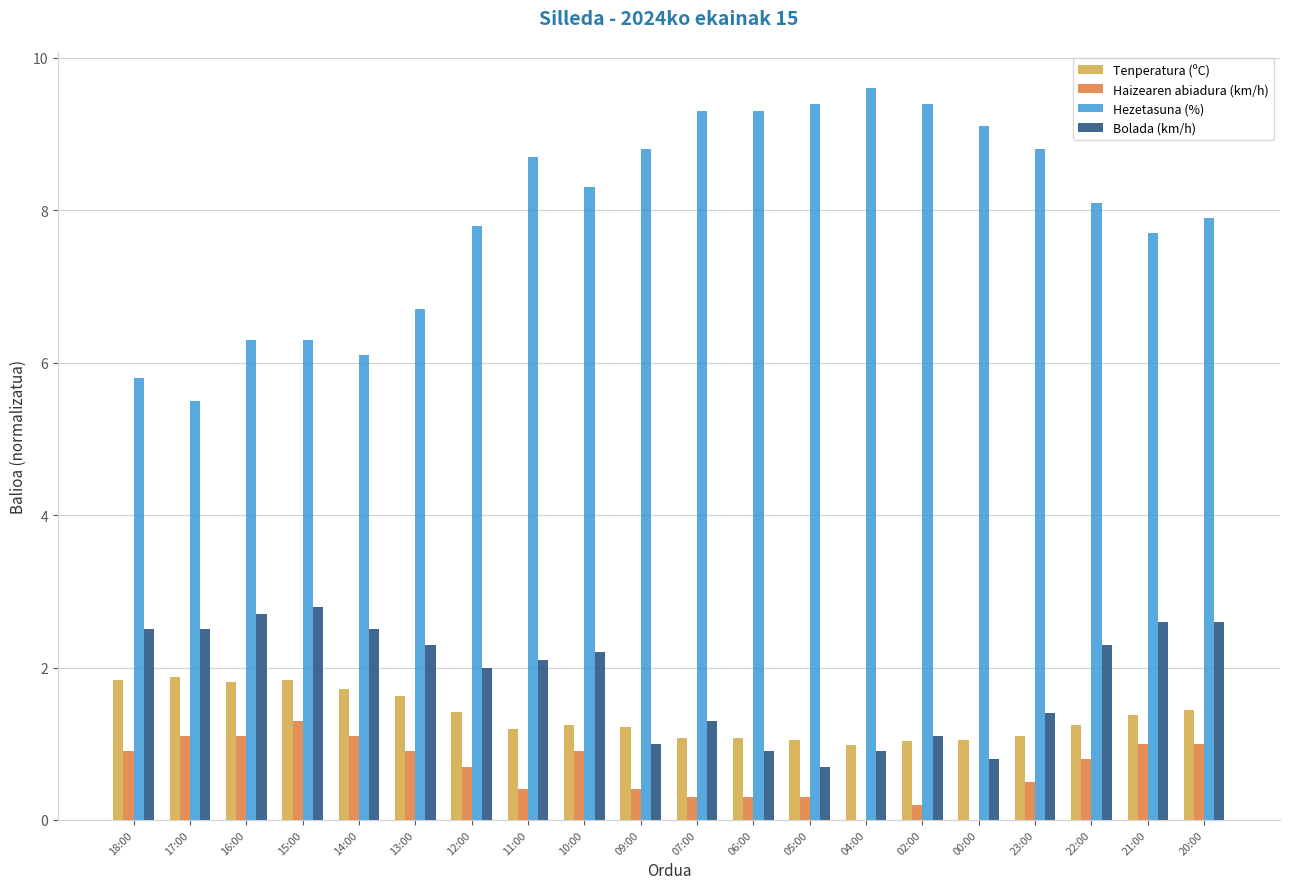

What is the approximate value of Tenperatura (ºC) at 05:00?

1.1